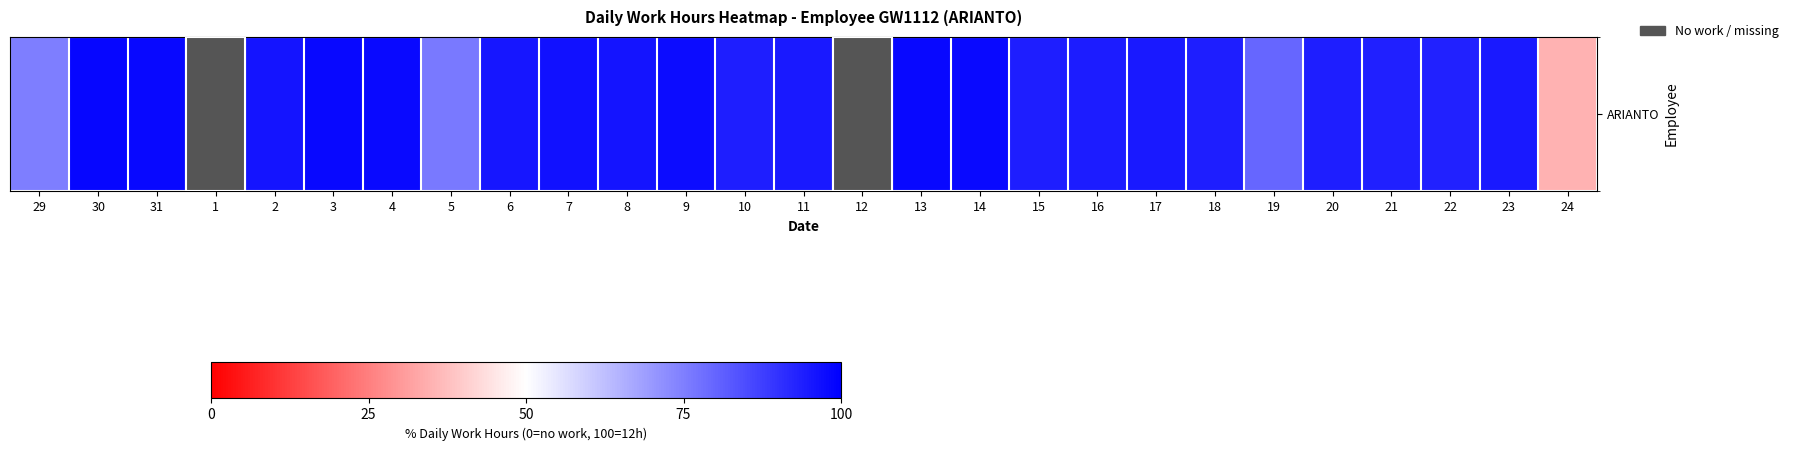

What is the sum of the values at 30 and 21?

192.2